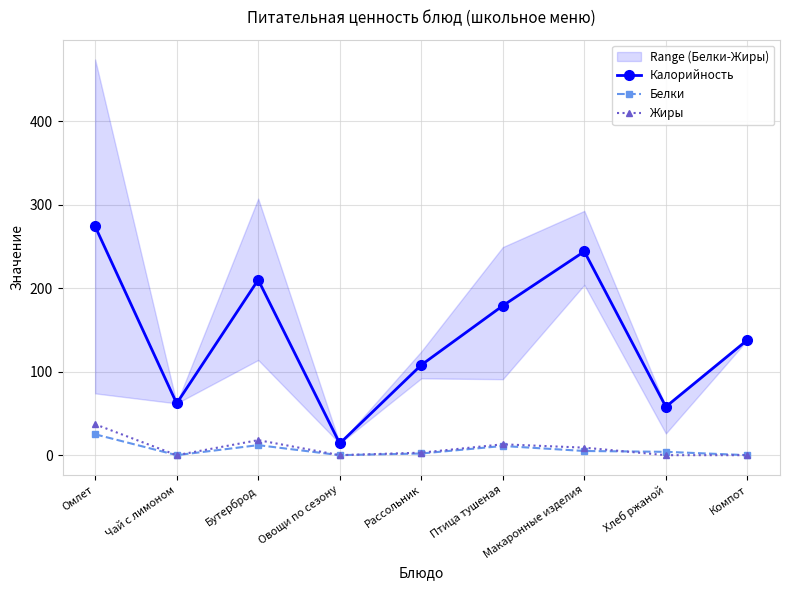

At which category is the sum across all series the highest?

Омлет